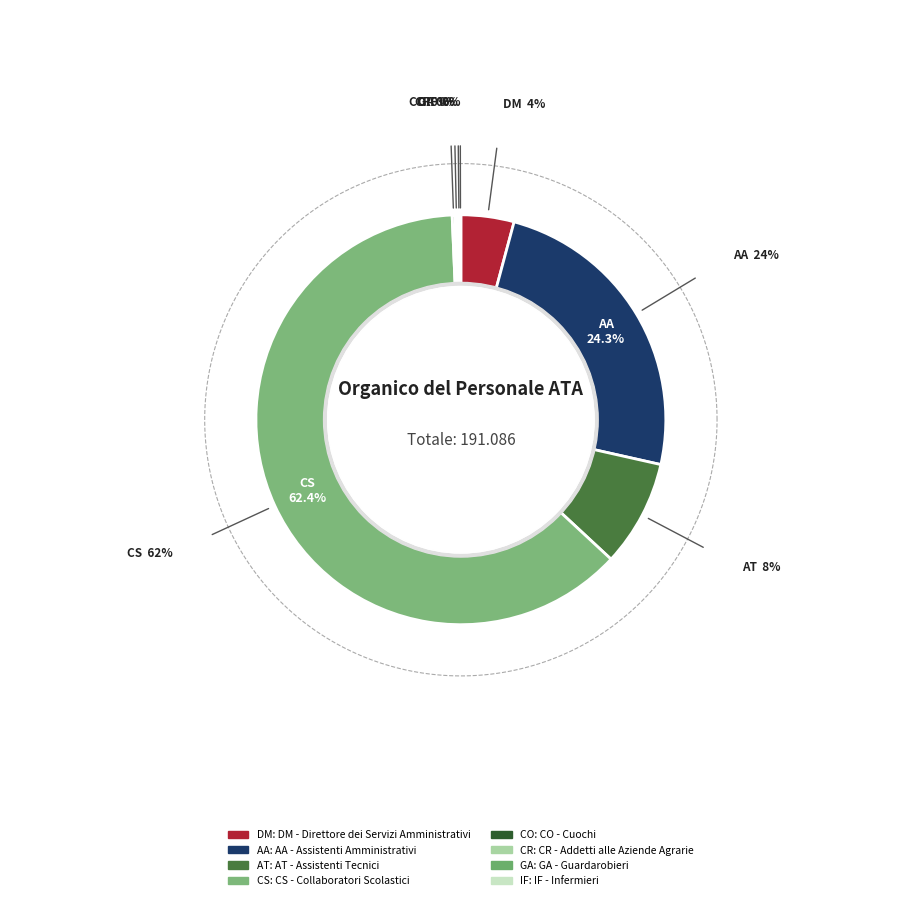

Is it true that DM - Direttore dei Servizi Amministrativi is 4% of the pie?

True